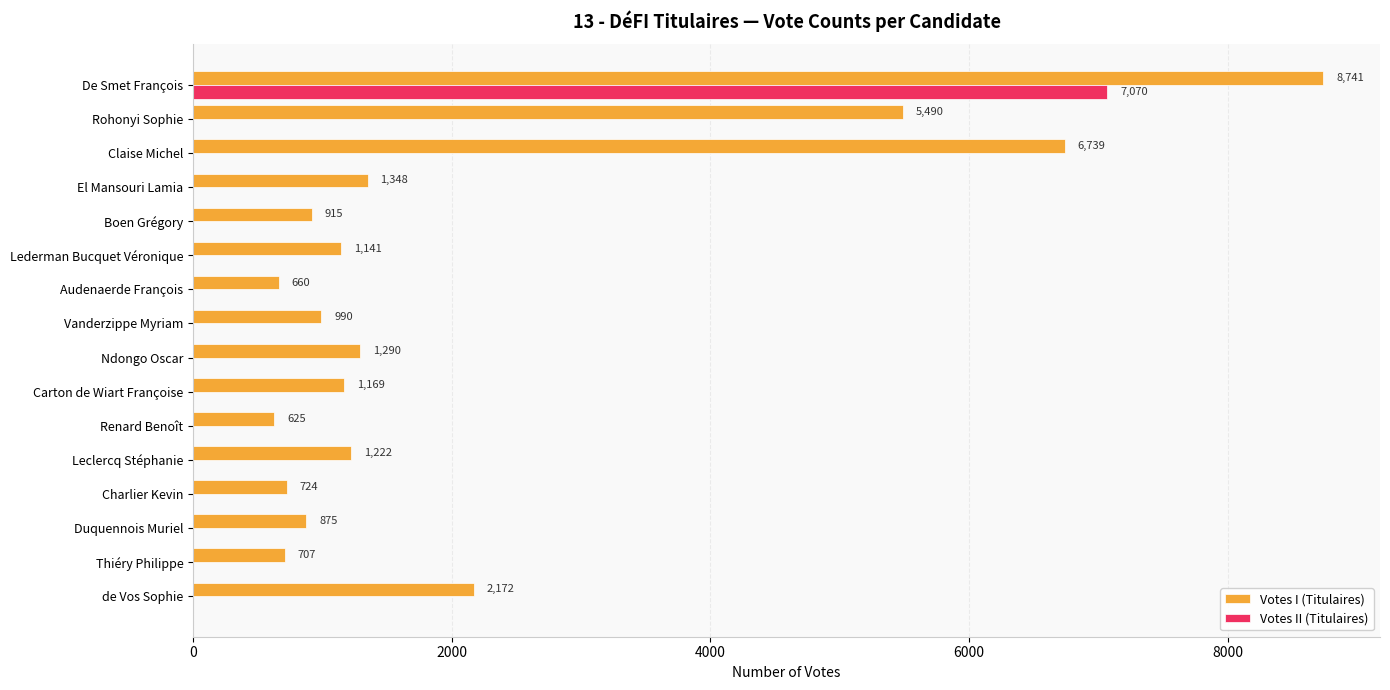

Which category has the highest value across all series?

De Smet François